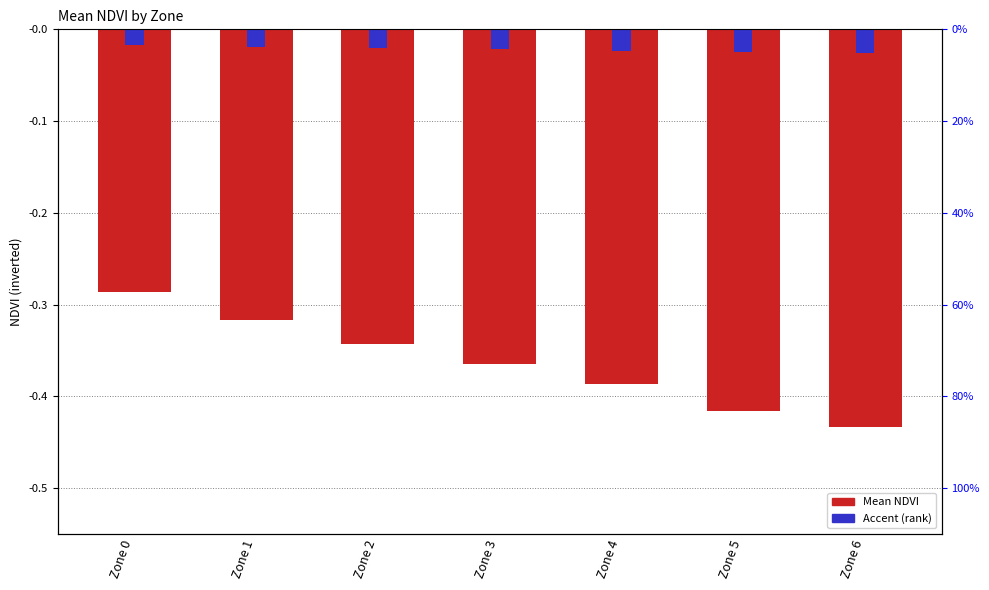

Reading left to right, extract all data points from this chart.

Mean NDVI: -0.3	-0.3	-0.3	-0.4	-0.4	-0.4	-0.4
Accent (rank): -0.0	-0.0	-0.0	-0.0	-0.0	-0.0	-0.0